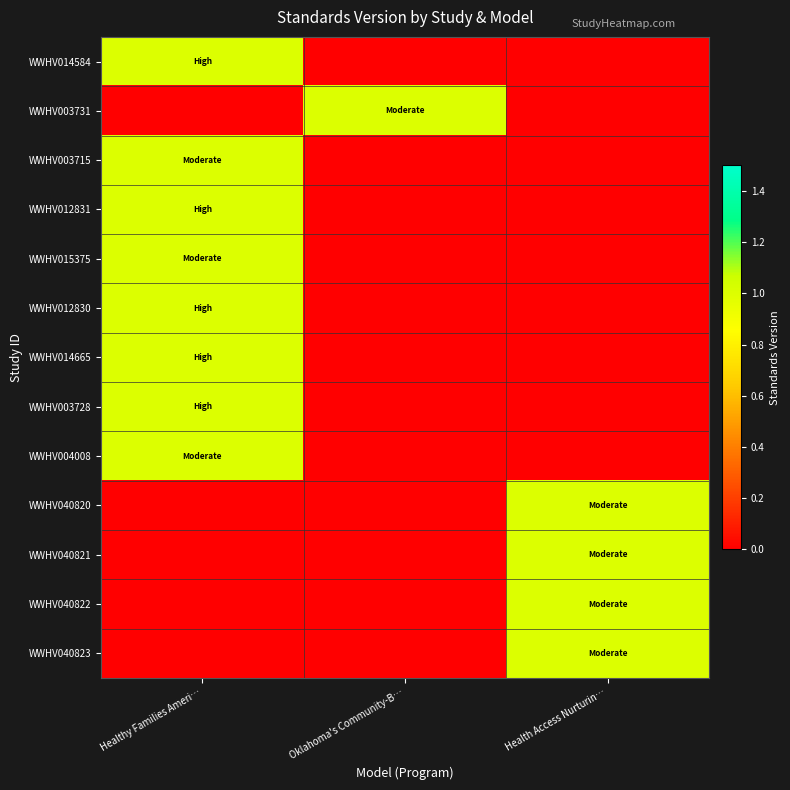

Which category has the highest value across all series?

Healthy Families Ameri…